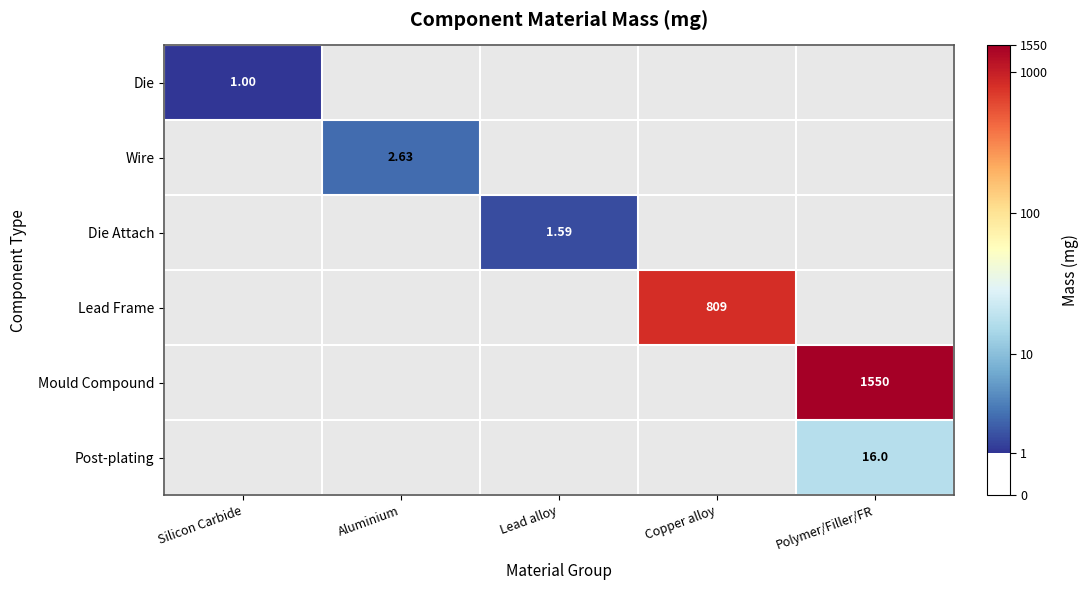

Is the value of Lead Frame at Copper alloy greater than the value of Die at Silicon Carbide?

Yes